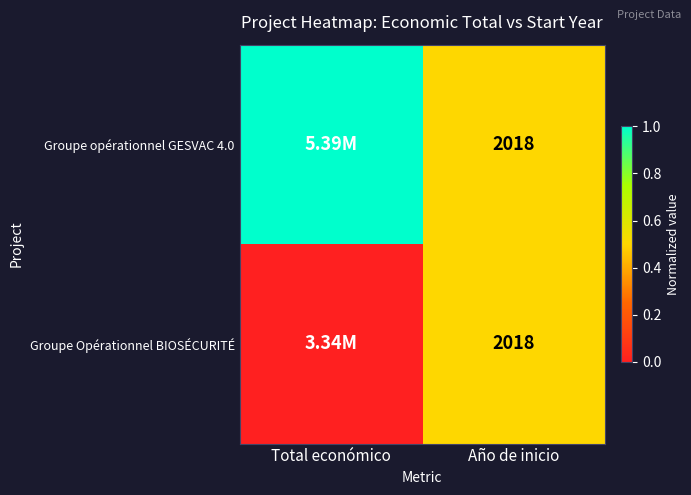

What is the total value across all series at Año de inicio?

4036